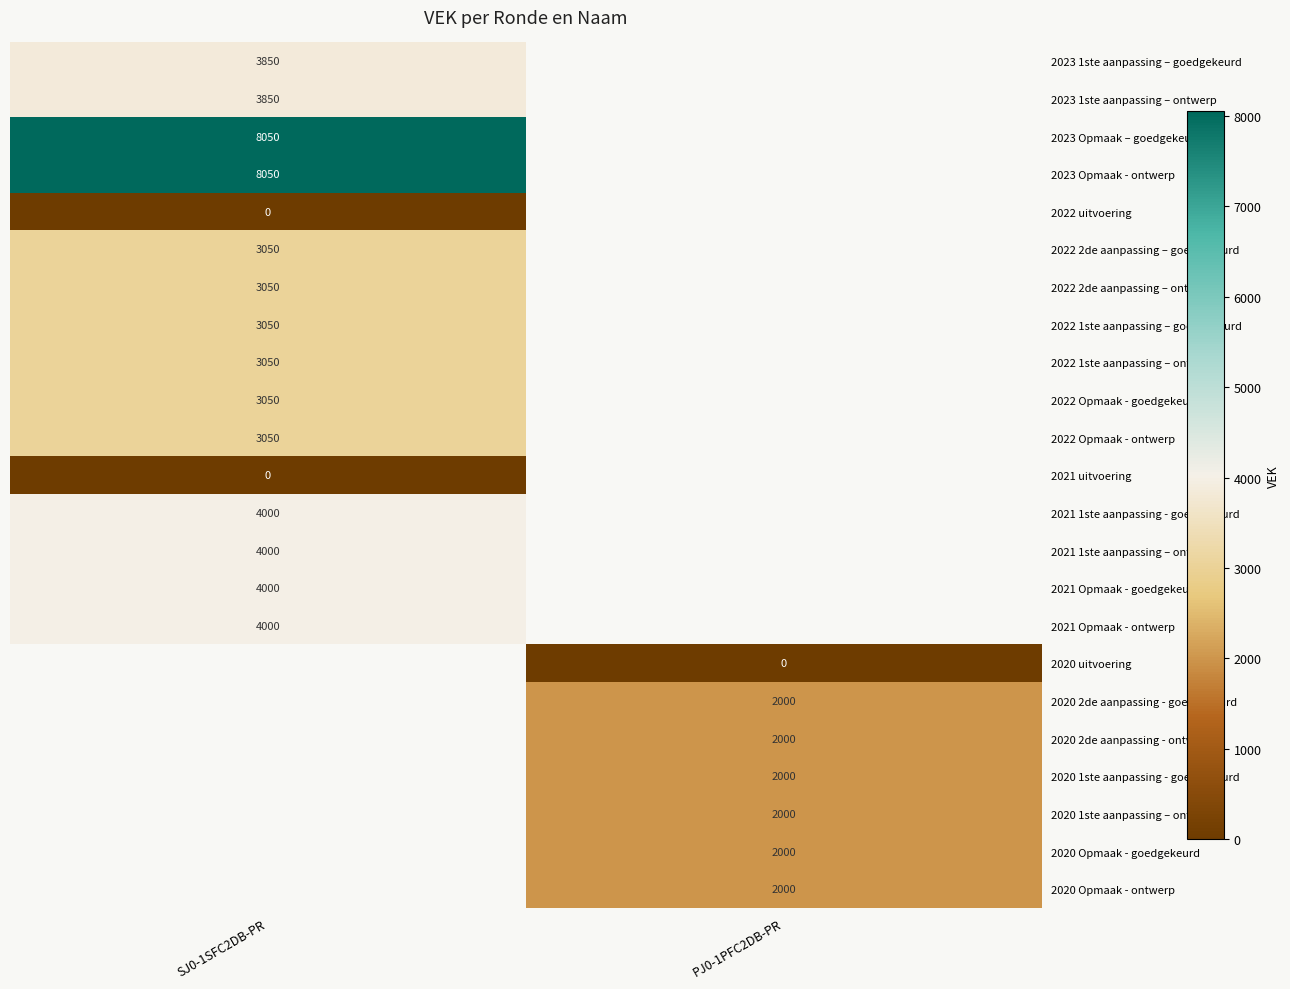

The 2023 Opmaak – goedgekeurd series shows 8050 at SJ0-1SFC2DB-PR. True or false?

True